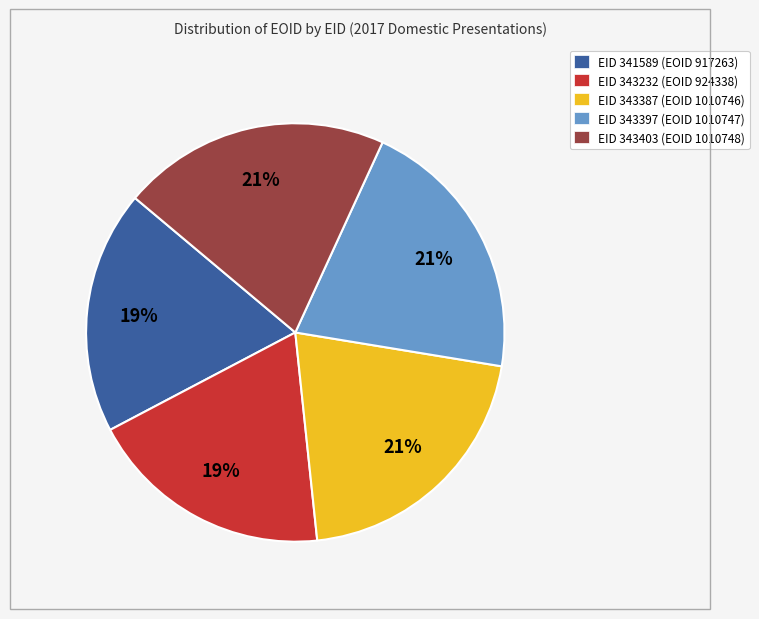

To the nearest percent, what portion does EID 343387 (EOID 1010746) represent?

21%